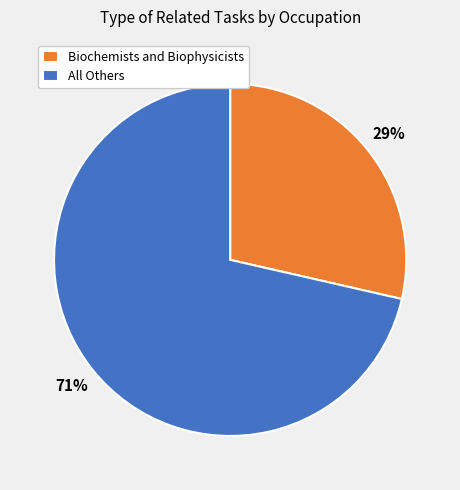

Is the sum of All Others and Biochemists and Biophysicists greater than half?

Yes